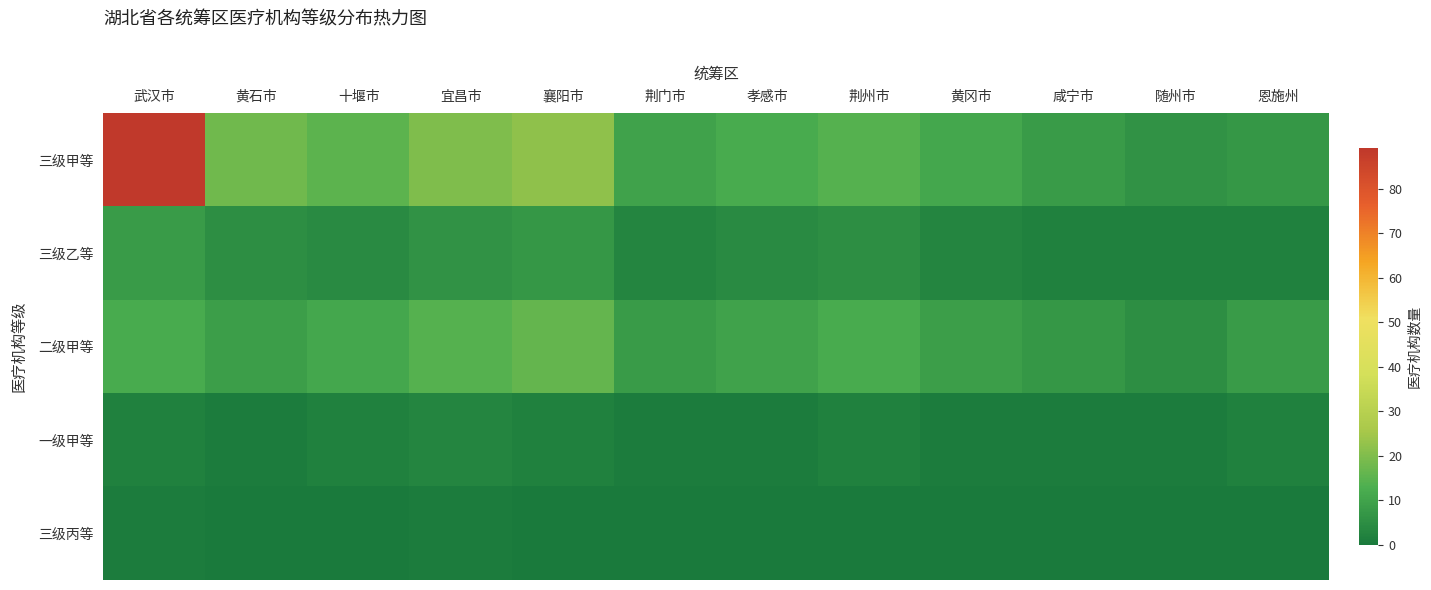

Reading right to left, transcribe all the data shown in this chart.

三级甲等: 恩施州=7	随州市=6	咸宁市=8	黄冈市=11	荆州市=14	孝感市=12	荆门市=10	襄阳市=22	宜昌市=20	十堰市=15	黄石市=18	武汉市=89
三级乙等: 恩施州=2	随州市=2	咸宁市=2	黄冈市=3	荆州市=5	孝感市=4	荆门市=3	襄阳市=7	宜昌市=6	十堰市=4	黄石市=5	武汉市=8
二级甲等: 恩施州=8	随州市=5	咸宁市=7	黄冈市=9	荆州市=12	孝感市=10	荆门市=8	襄阳市=16	宜昌市=14	十堰市=11	黄石市=9	武汉市=12
一级甲等: 恩施州=2	随州市=1	咸宁市=1	黄冈市=1	荆州市=2	孝感市=1	荆门市=1	襄阳市=2	宜昌市=3	十堰市=2	黄石市=1	武汉市=2
三级丙等: 恩施州=0	随州市=0	咸宁市=0	黄冈市=0	荆州市=0	孝感市=0	荆门市=0	襄阳市=0	宜昌市=1	十堰市=0	黄石市=0	武汉市=1